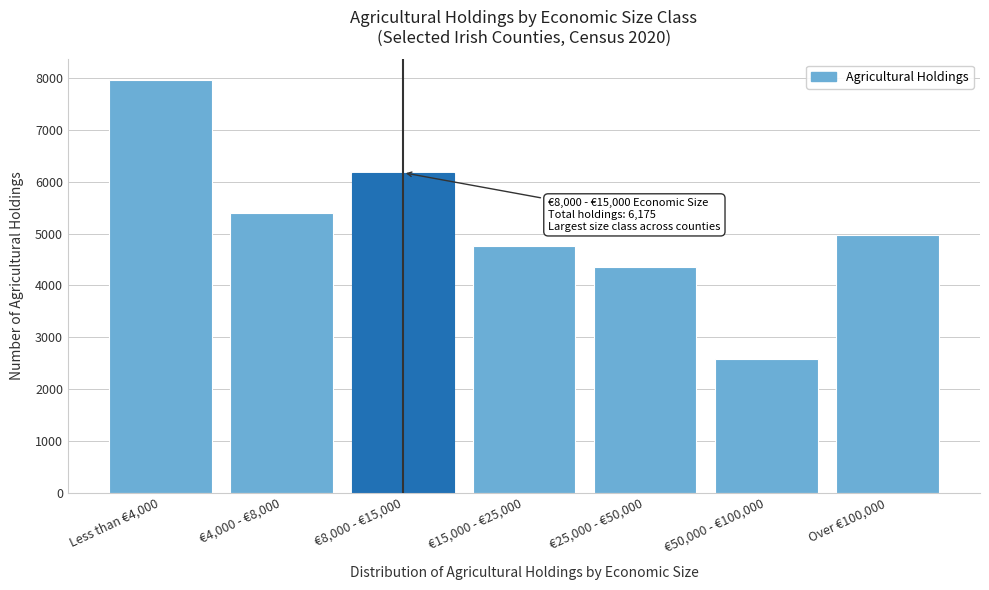

Reading left to right, what are all the values shown in this chart?

Less than €4,000=7965	€4,000 - €8,000=5390	€8,000 - €15,000=6175	€15,000 - €25,000=4763	€25,000 - €50,000=4346	€50,000 - €100,000=2570	Over €100,000=4973